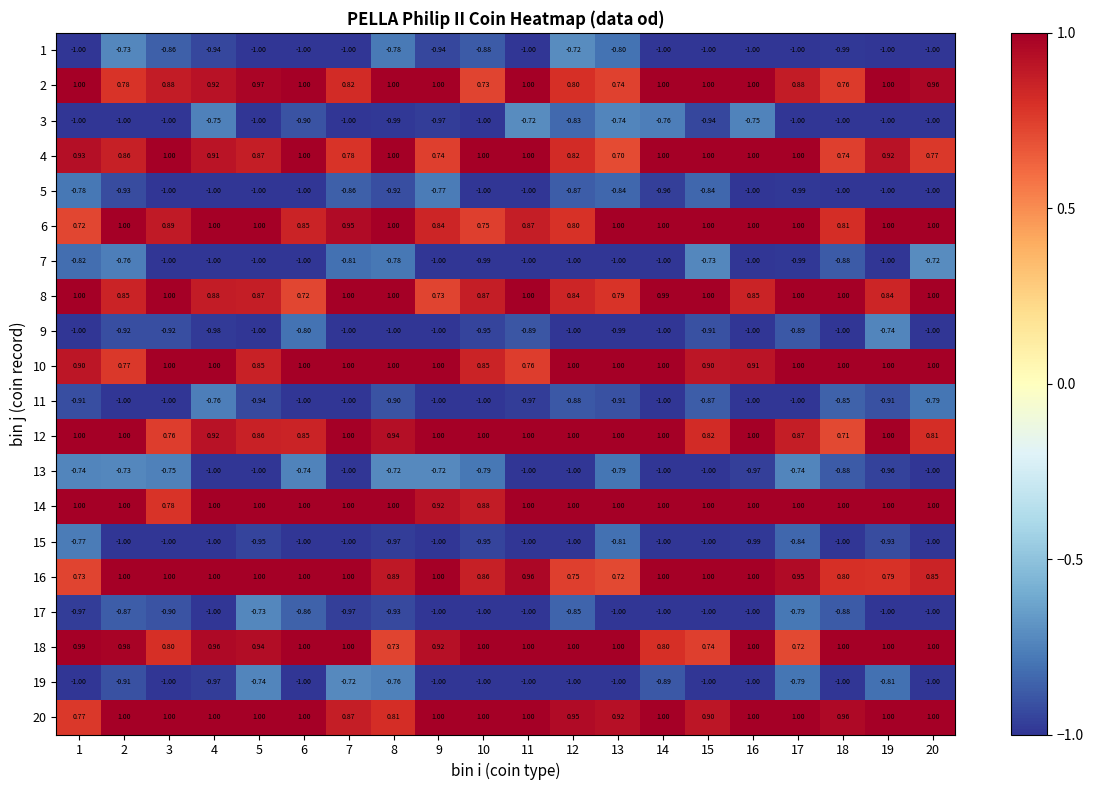

Is the value of 3 at 3 greater than the value of 18 at 18?

No